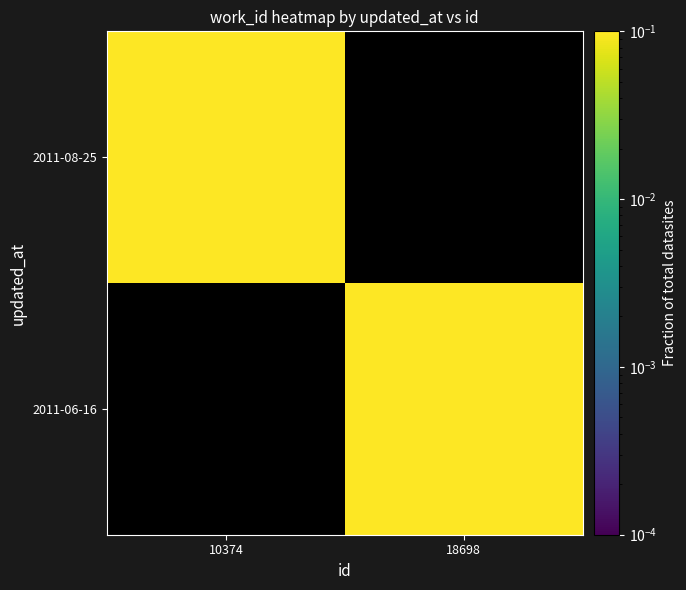

What is the minimum value shown in the chart?

0.4